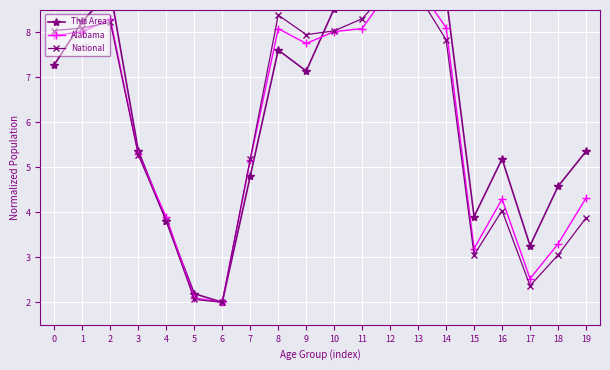

Which label corresponds to the smallest value in the chart?

6